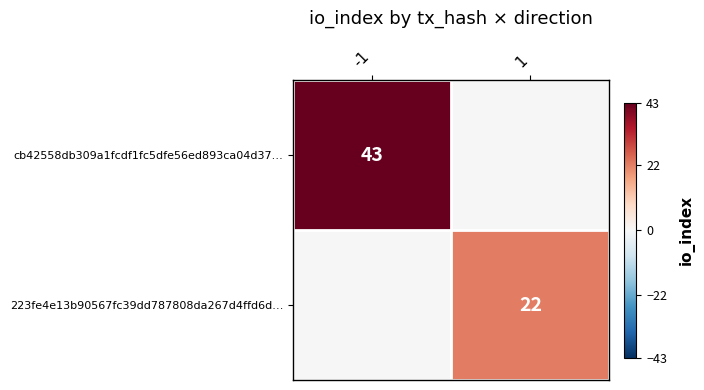

Is it true that cb42558db309a1fcdf1fc5dfe56ed893ca04d37… equals 43 at -1?

True